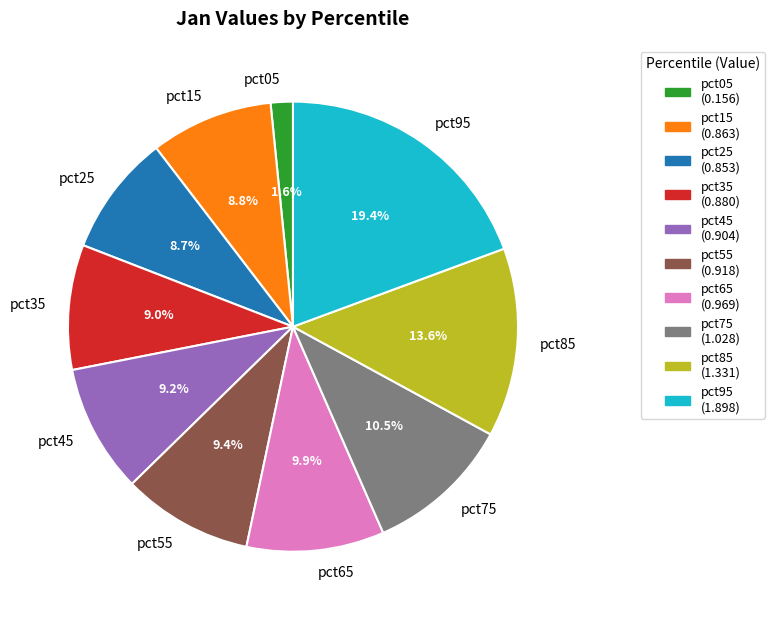

The pct25 slice represents 19% of the pie. True or false?

False